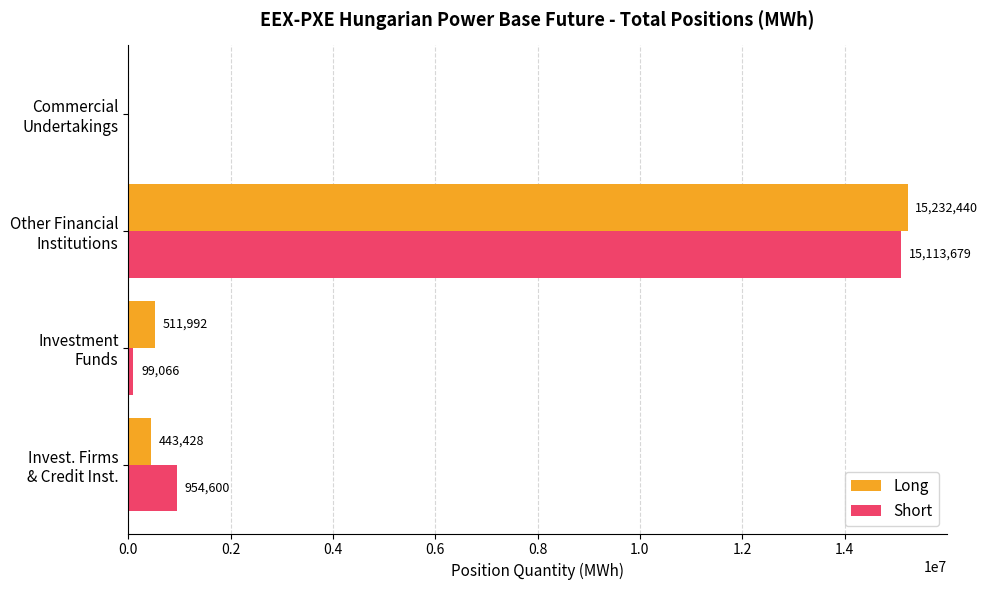

Which series has the widest spread of values?

Long